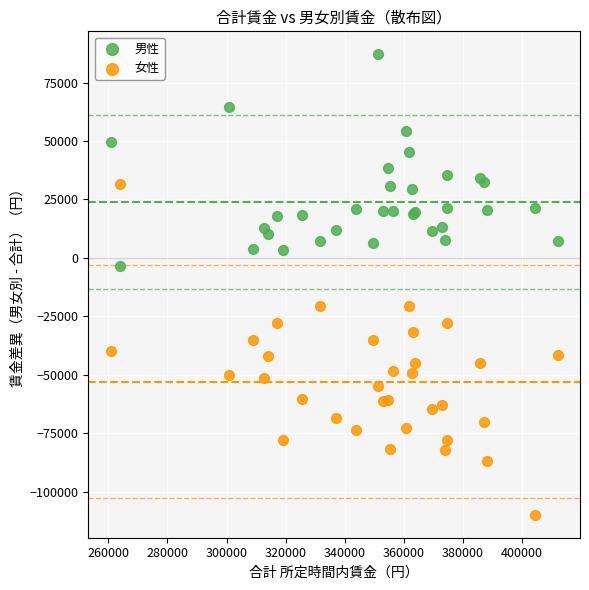

Which series reaches the maximum Y coordinate?

男性